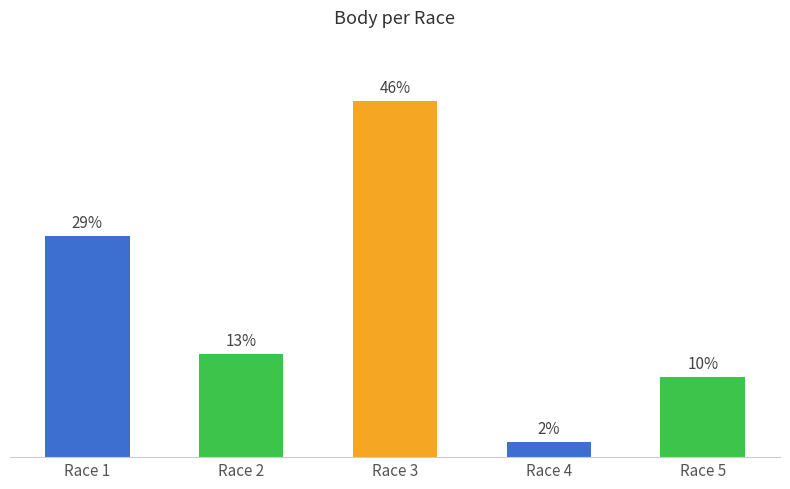

Approximately how many times larger is the value at Race 5 compared to Race 4?

5.3